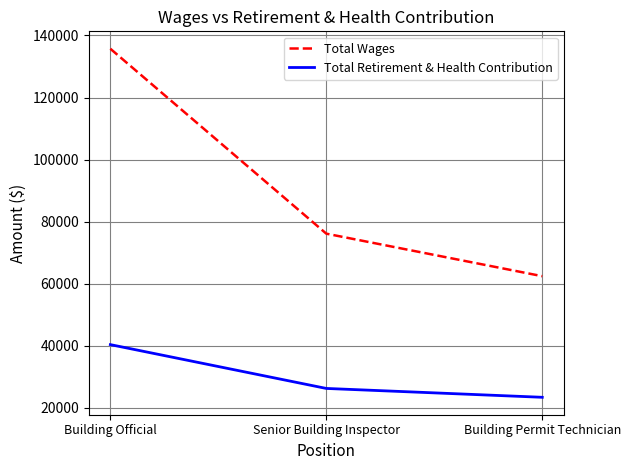

How many lines are shown in the chart?

2